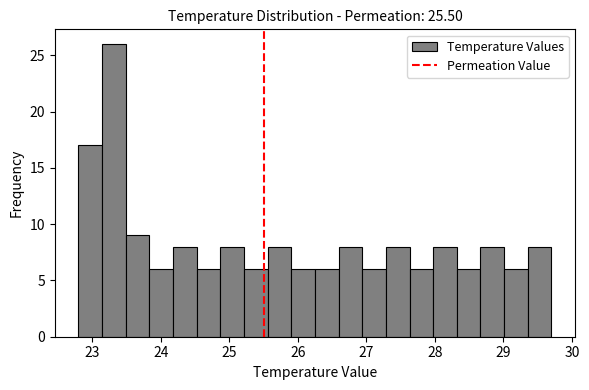

Around what value on the x-axis is the tallest bar? Give the approximate position of its centre, as read against the axis.

23.3